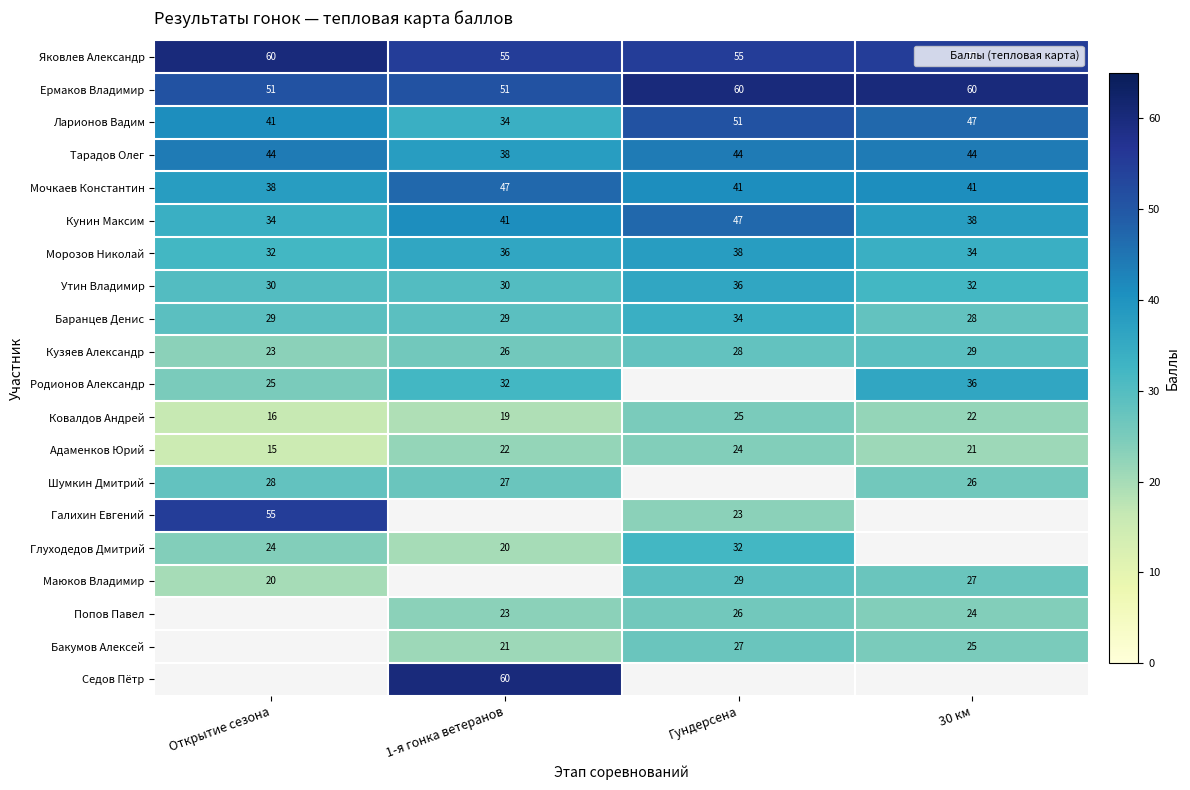

At which label is Маюков Владимир closest to 24?

30 км